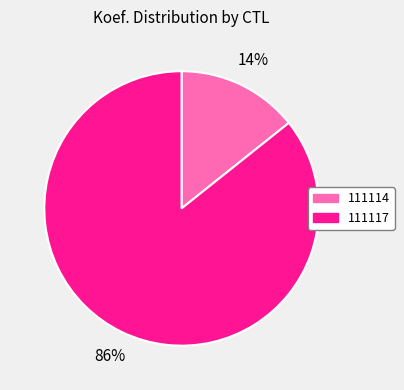

What is the majority slice?

111117